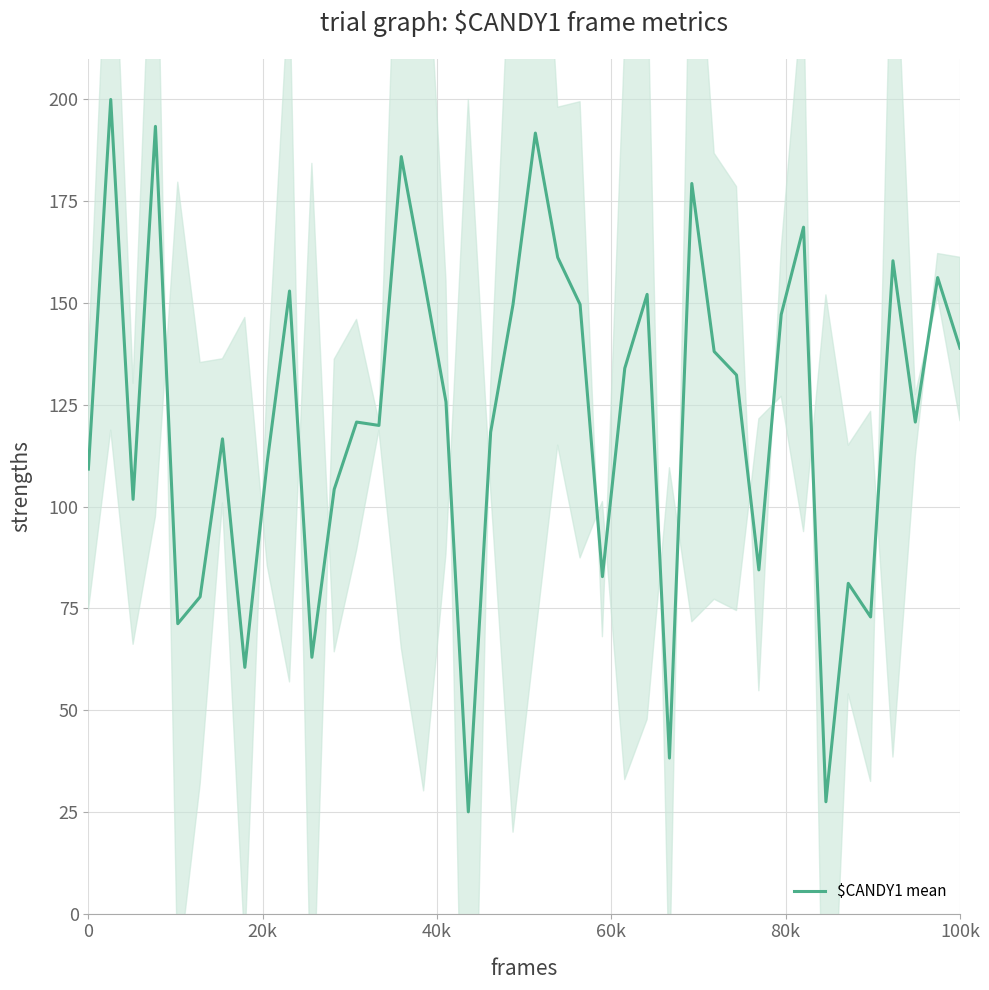

What is the lowest value of the $CANDY1 mean series?

25.0